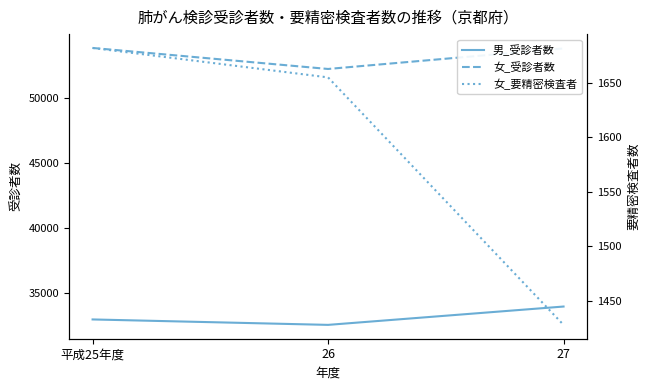

At which label does 女_受診者数 reach its peak?

平成25年度